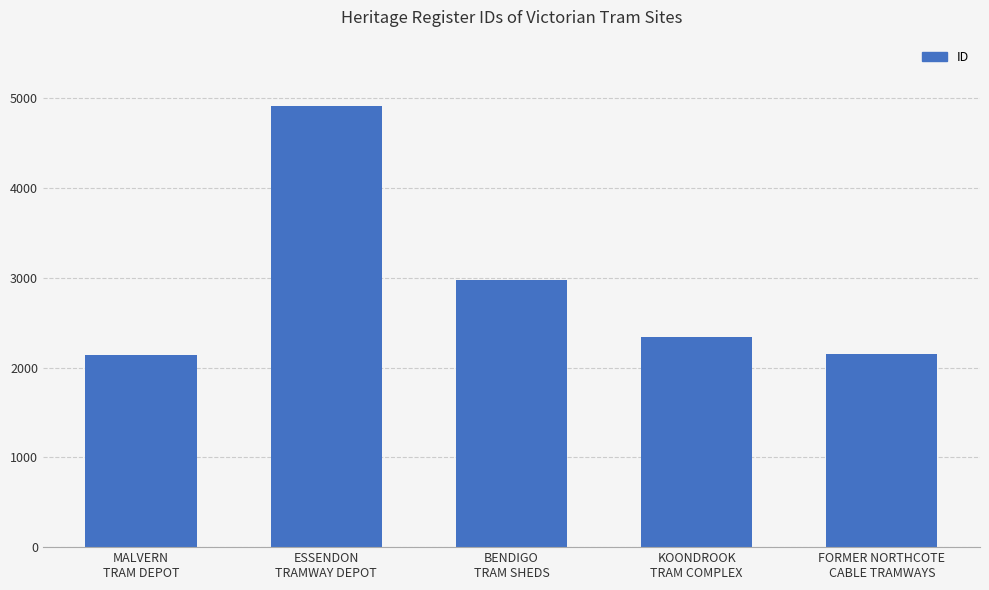

What is the sum of all values?

14516